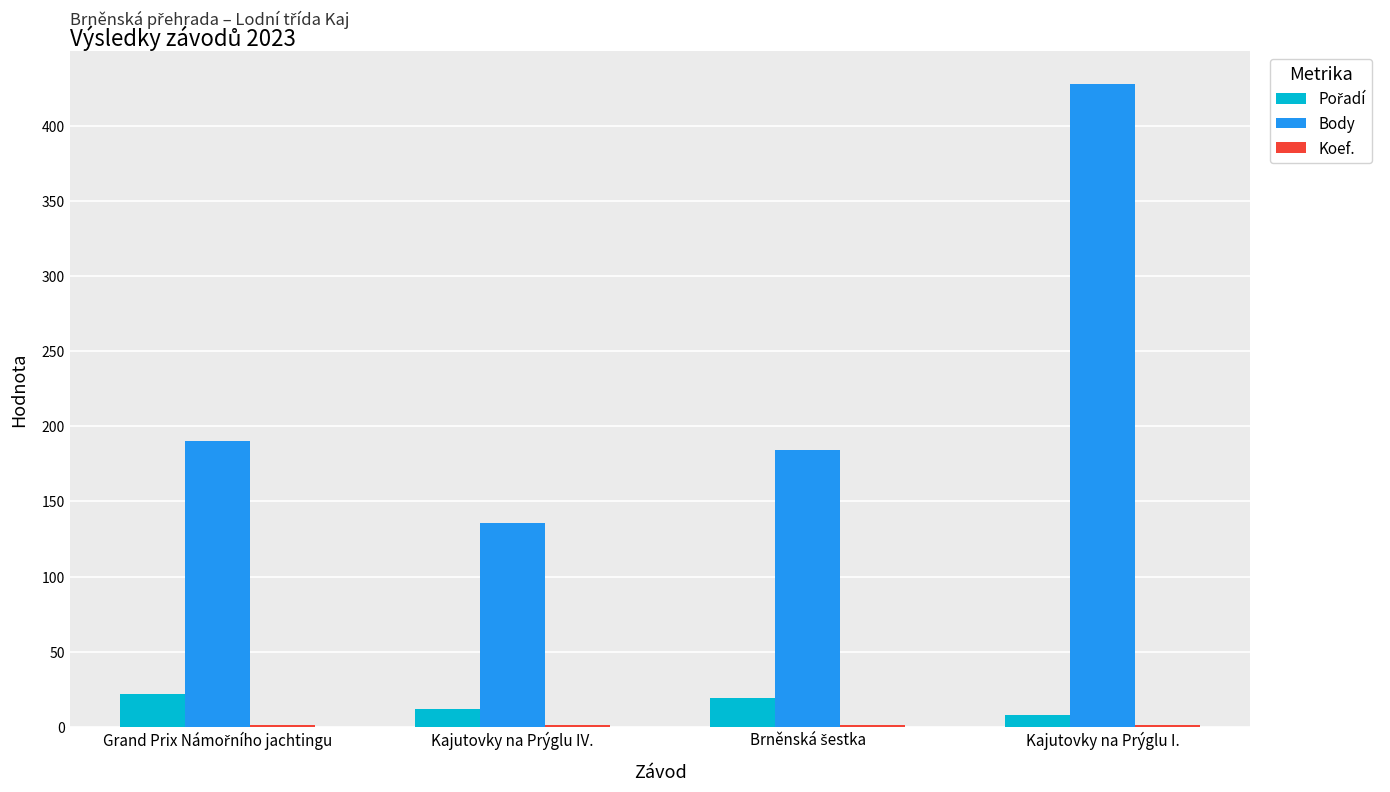

At which category is the sum across all series the highest?

Kajutovky na Prýglu I.